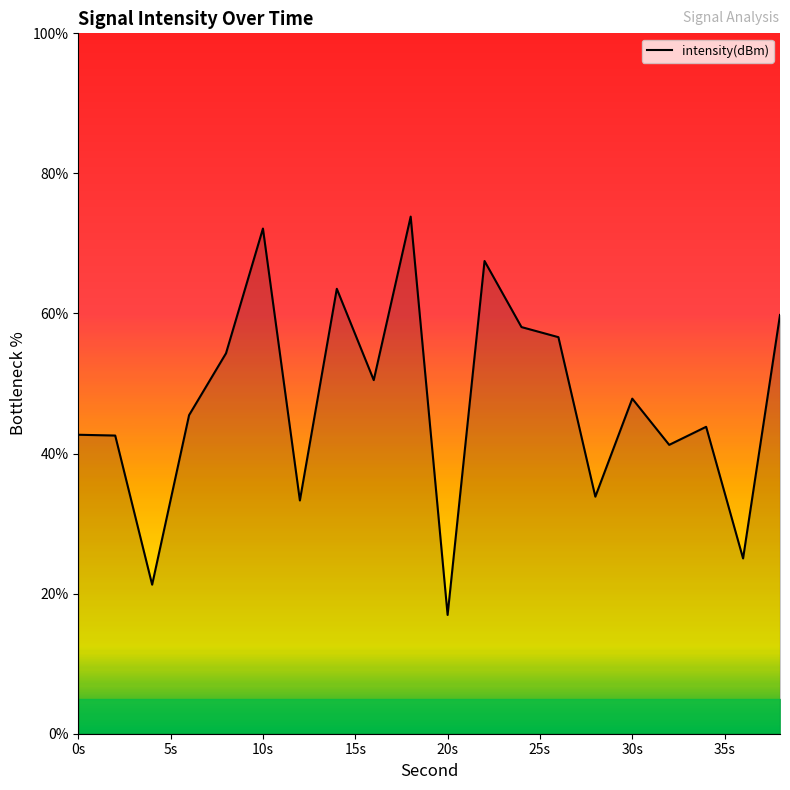

What is the smallest value displayed?

17.0